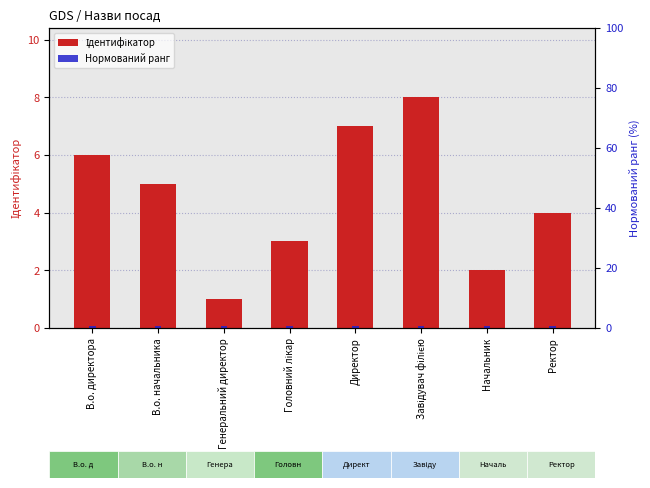

What is the sum of all Ідентифікатор values?

36.0